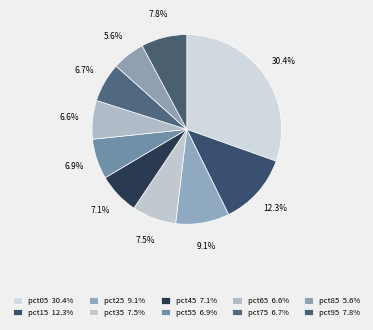

How many slices are in this pie chart?

10